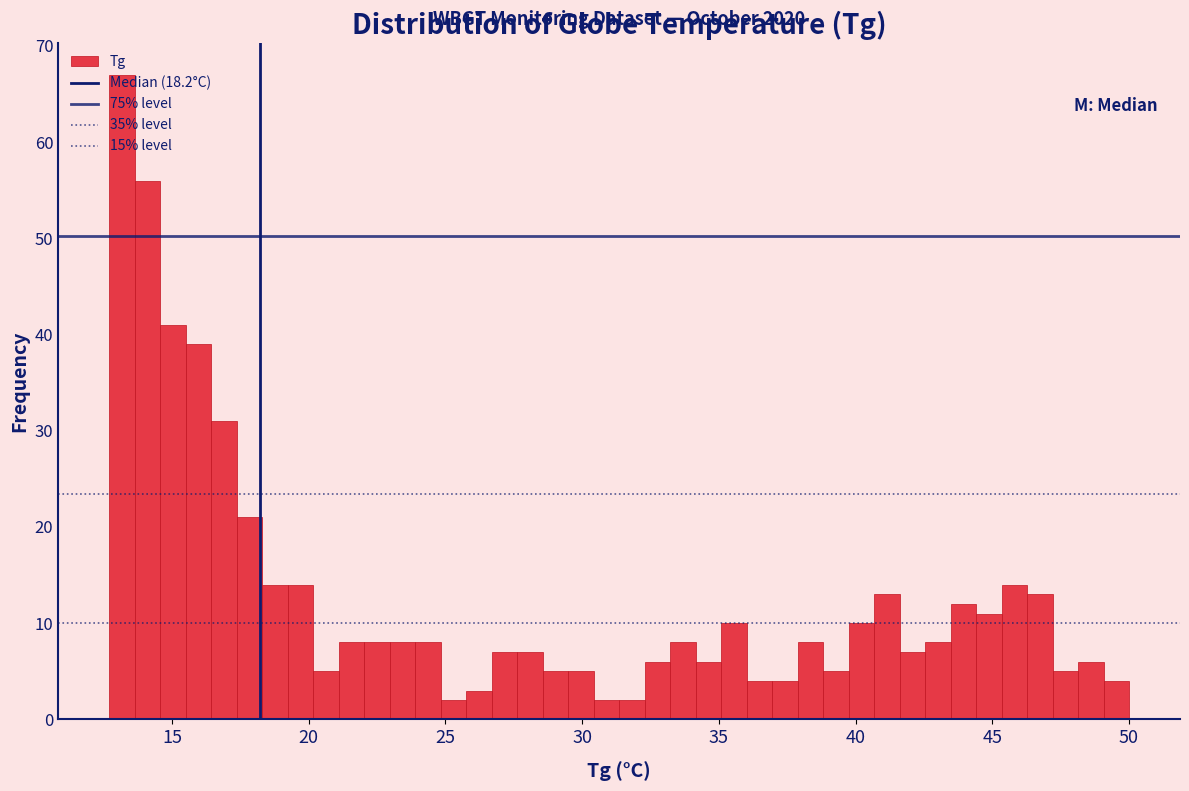

Read against the x-axis, roughly where is the centre of the tallest bar?

13.0